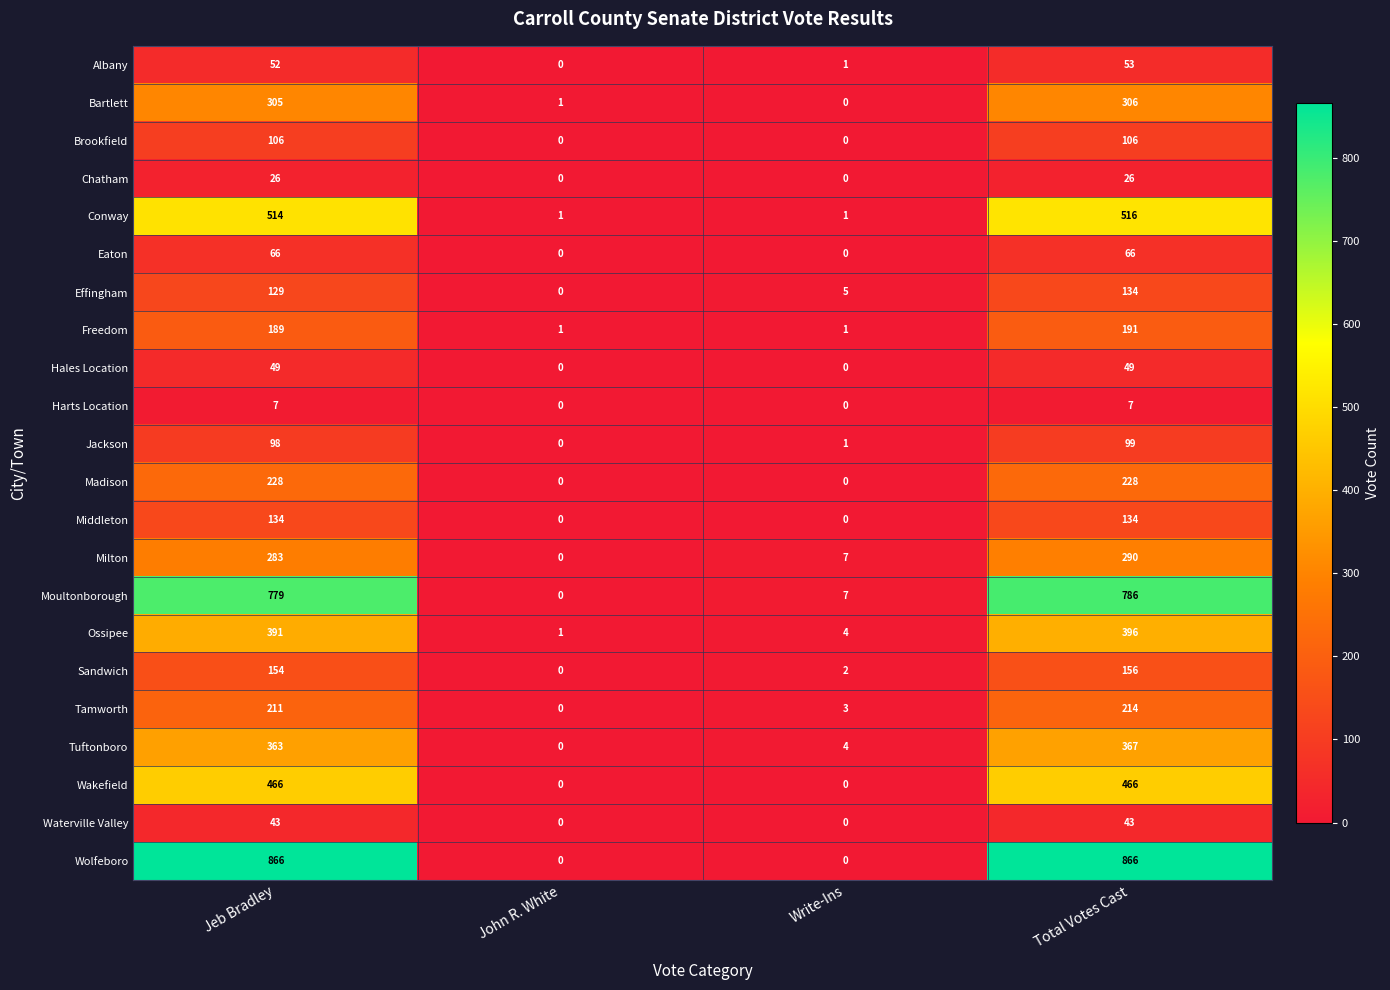

How many distinct data groups are displayed?

22